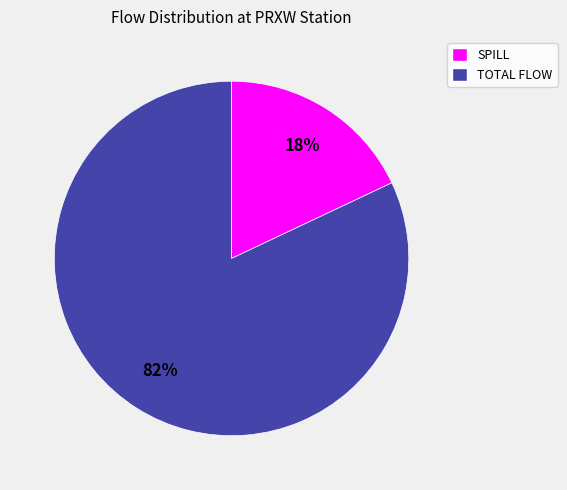

What is the smallest slice in the pie chart?

SPILL